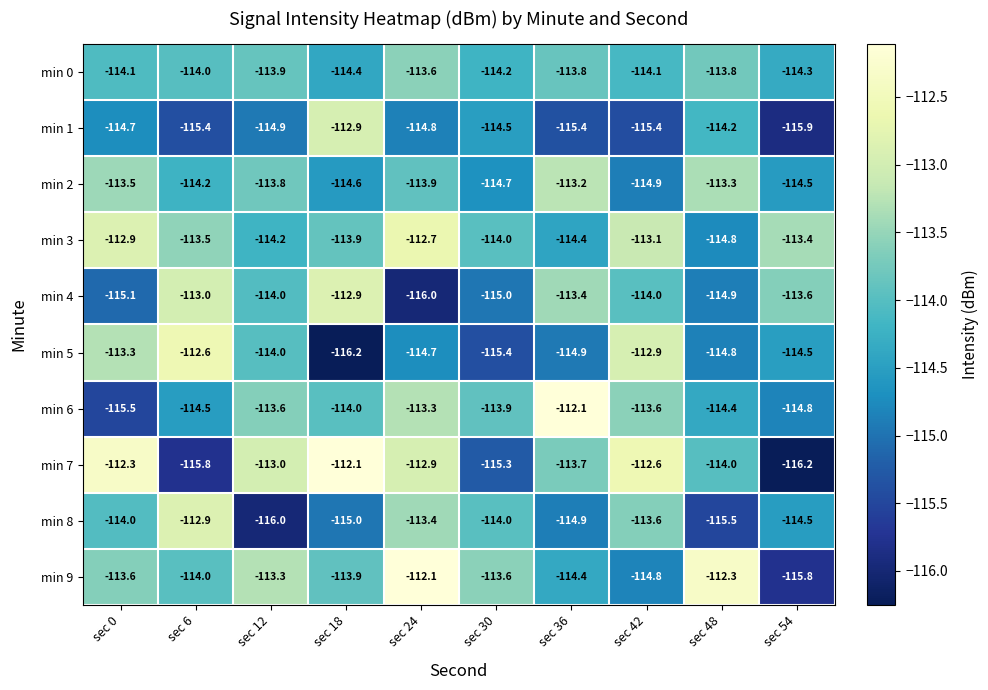

The min 5 series shows -176.6 at sec 18. True or false?

False